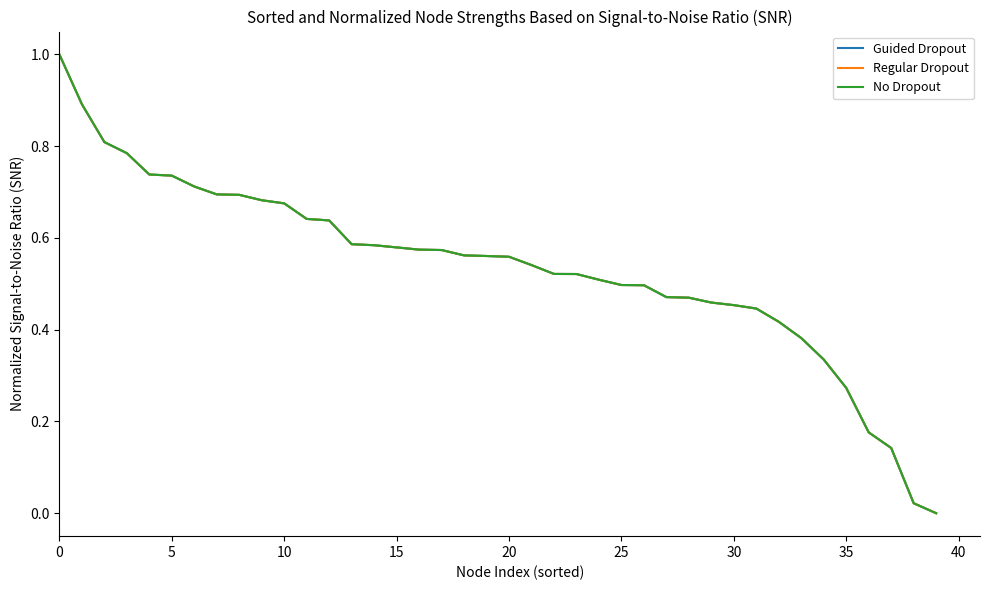

Which series has the widest spread of values?

Guided Dropout